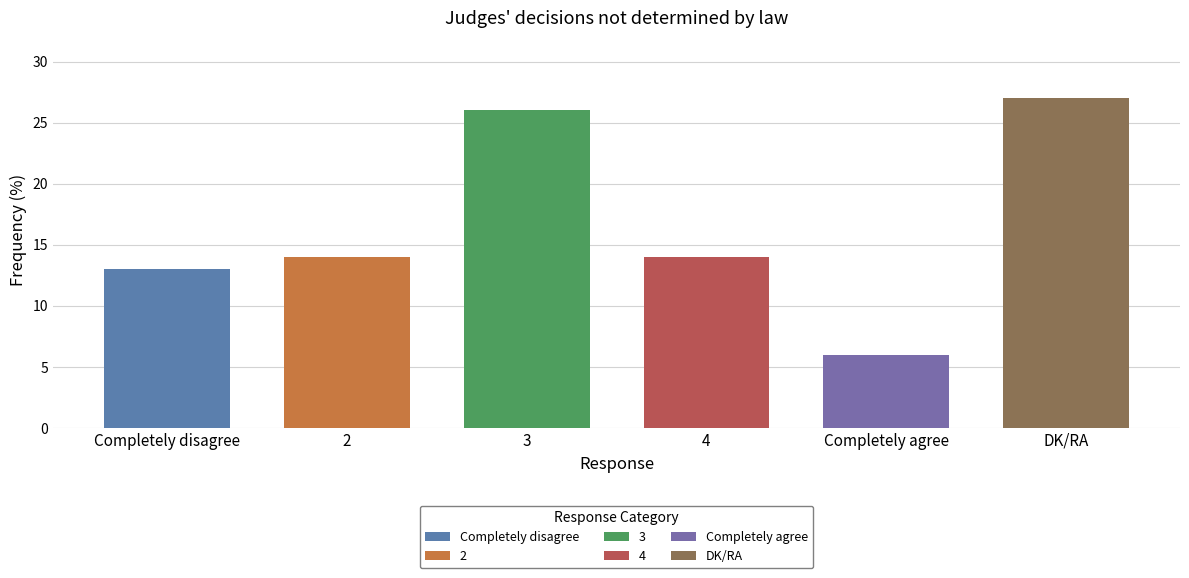

How many data points are less than 14?

2